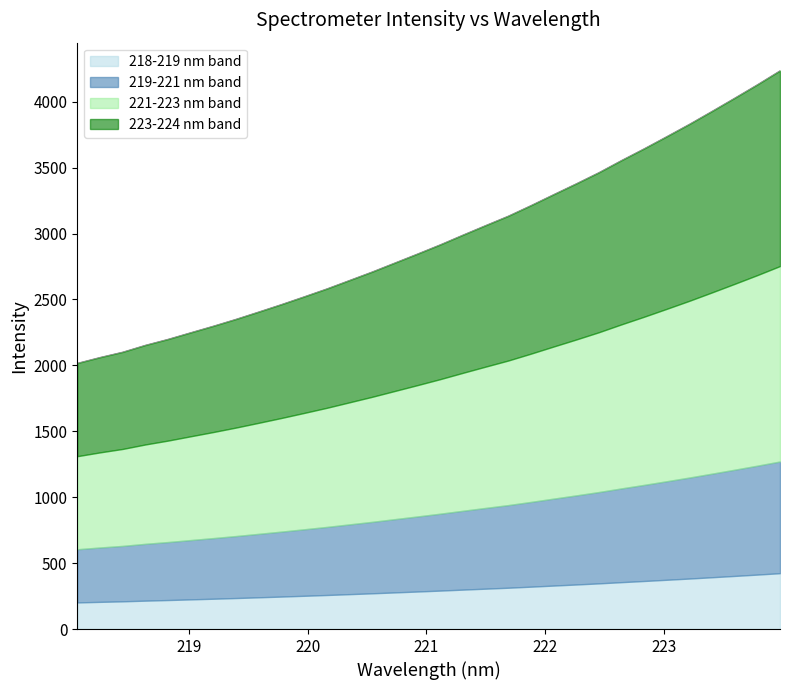

Does the chart display data point markers on the line(s)?

No